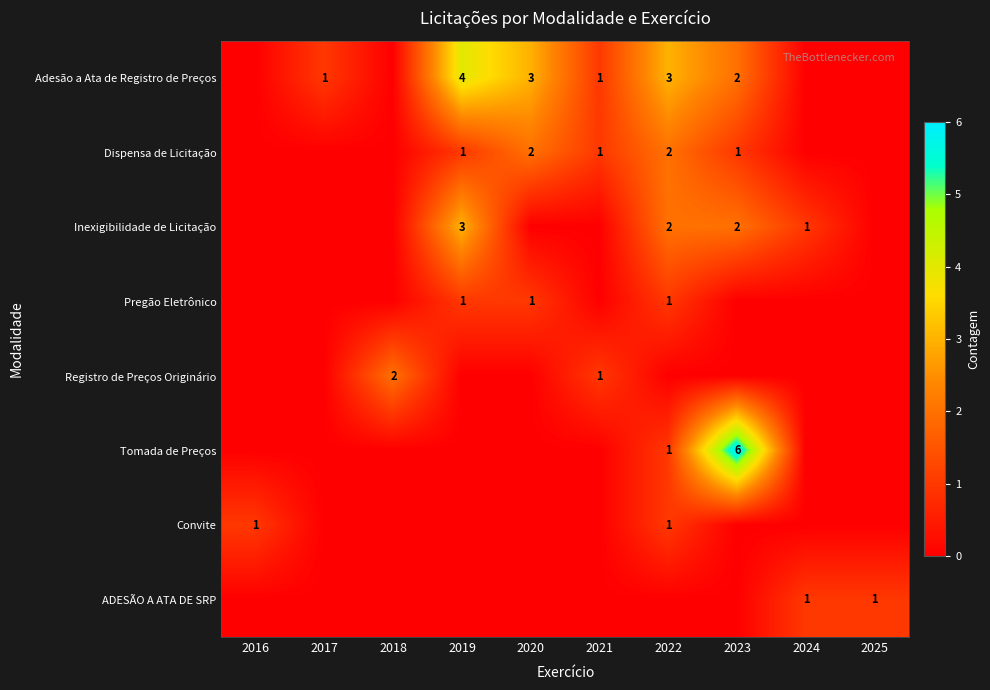

Between 2025 and 2019, which is larger?

2019